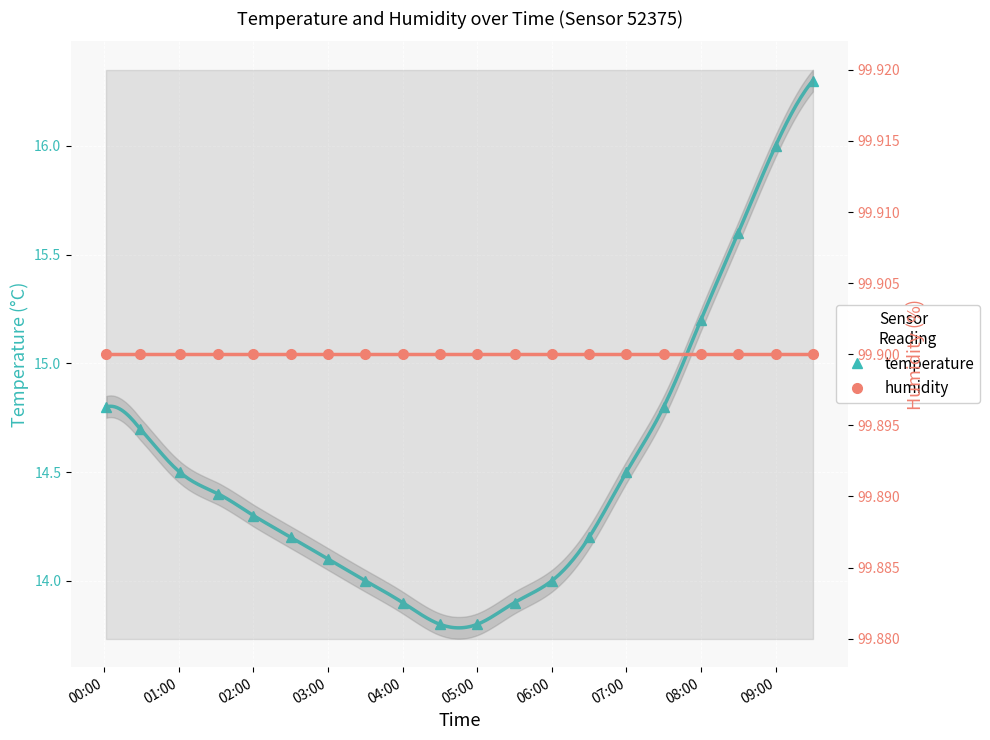

Count the number of categories in the chart.

20